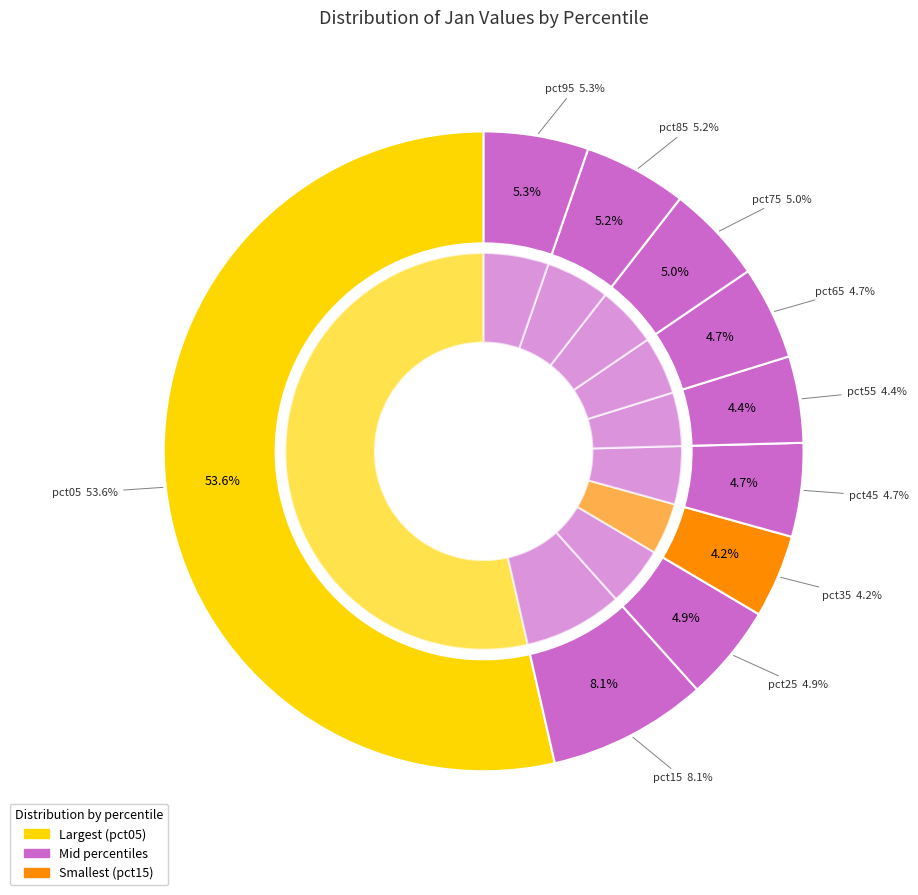

Is there a majority slice in this chart?

Yes